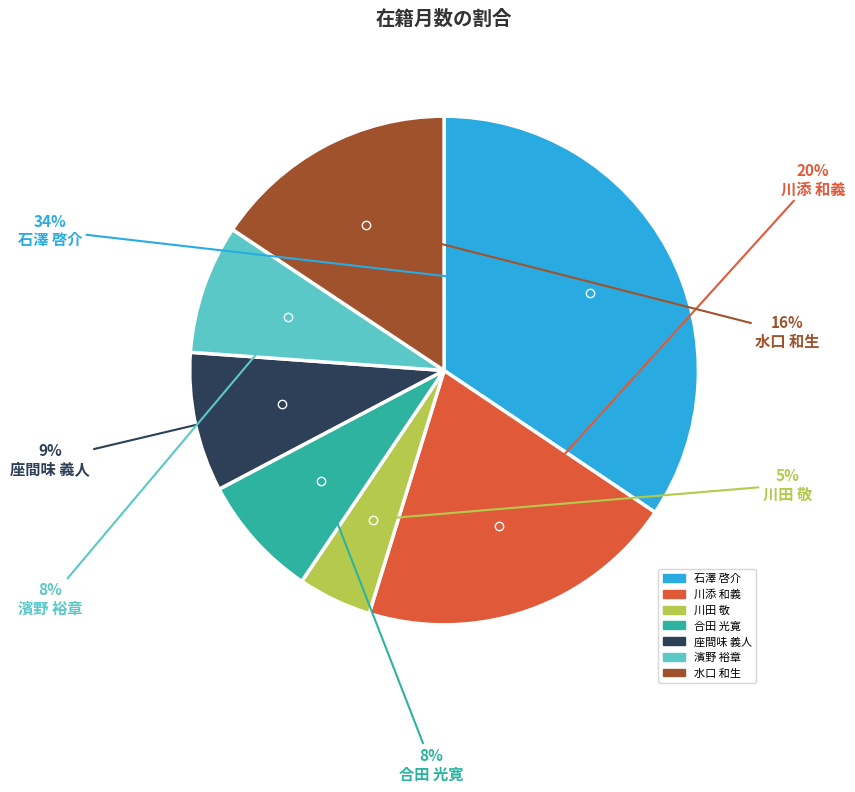

To the nearest percent, what is the average slice percentage?

14%